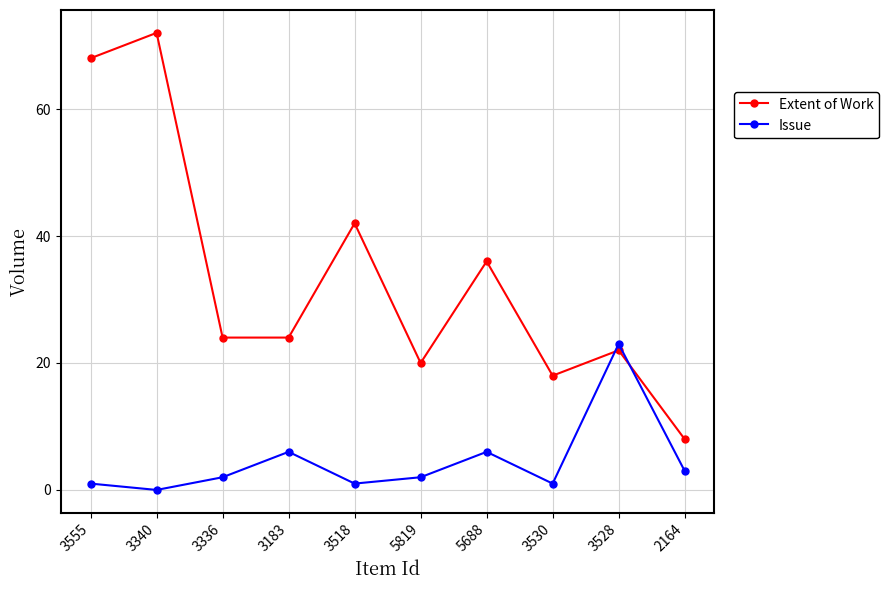

Rank the series at 5688 from highest to lowest value.

Extent of Work, Issue